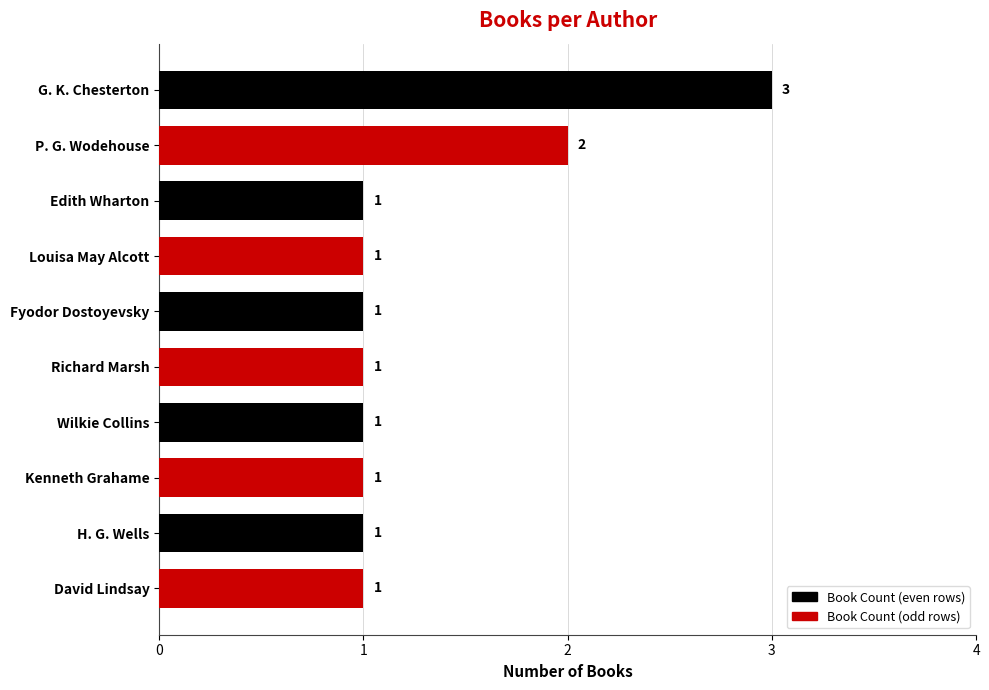

The chart shows a value of 1 at Louisa May Alcott. True or false?

True